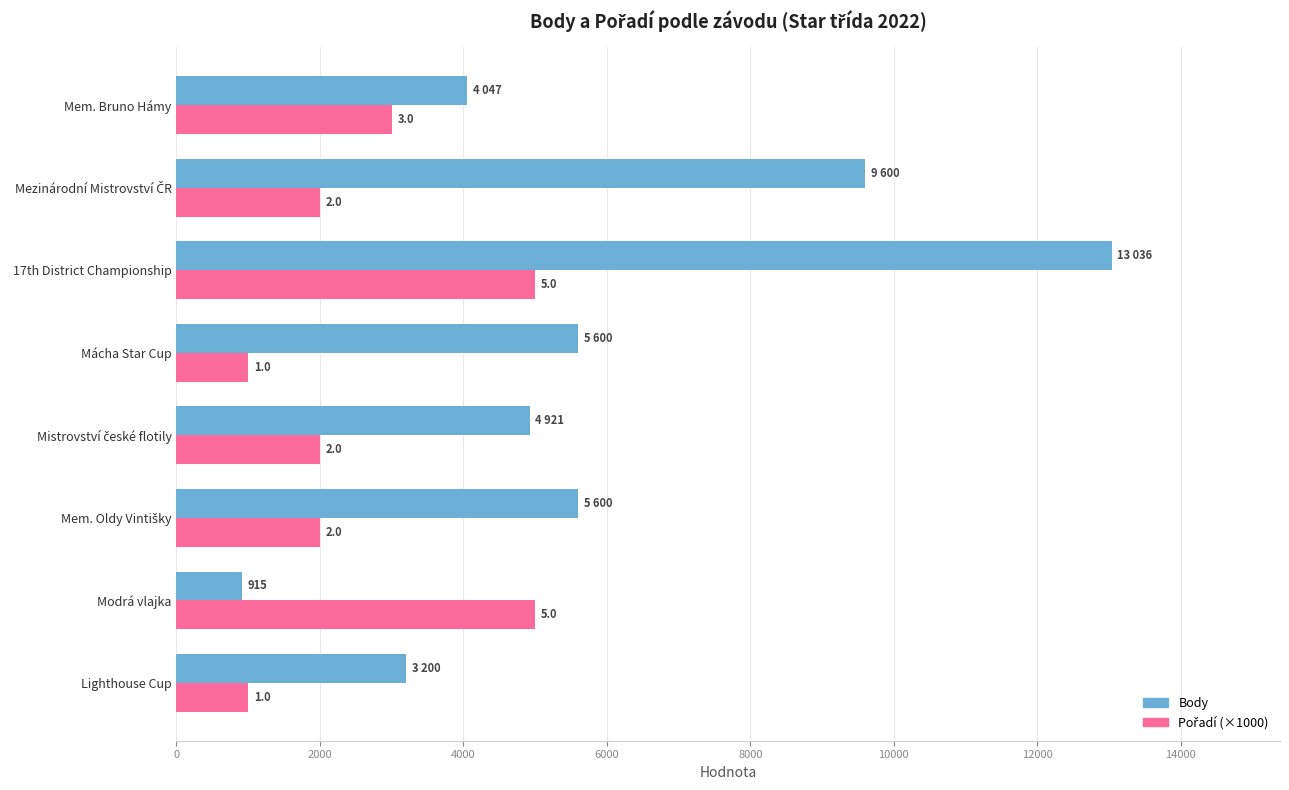

List the series in order of their peak value, lowest first.

Pořadí (×1000), Body